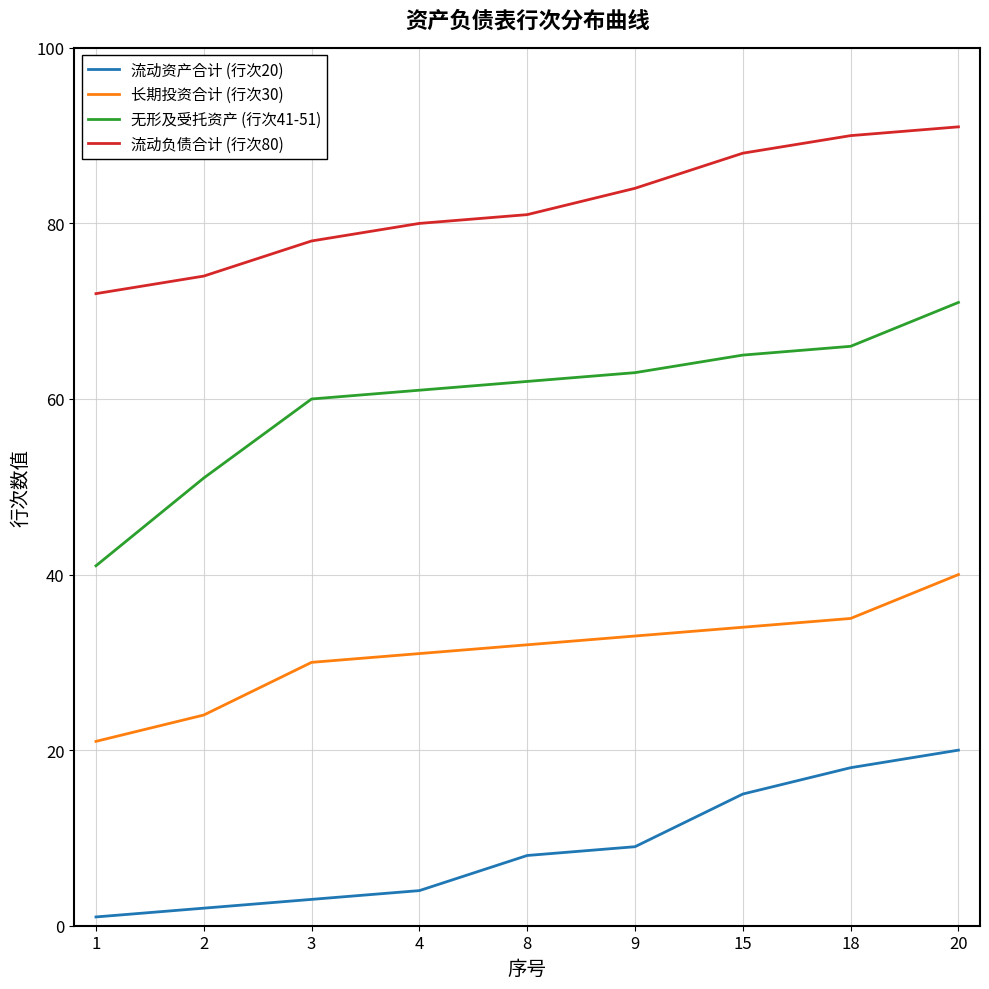

True or false: 流动资产合计 (行次20) and 长期投资合计 (行次30) cross at least once.

False